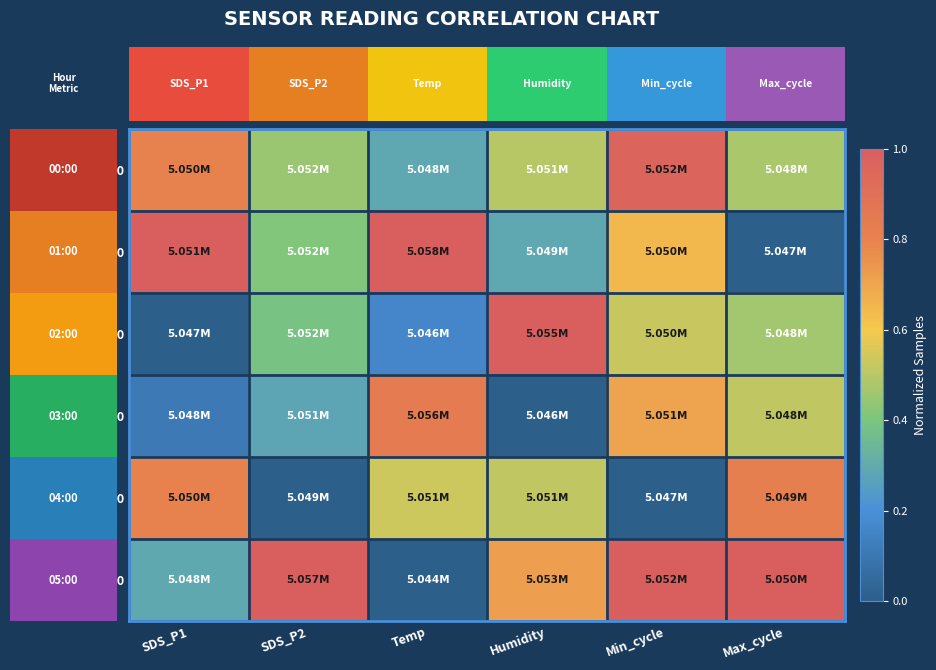

At which category does the chart reach its peak across all series?

Temp